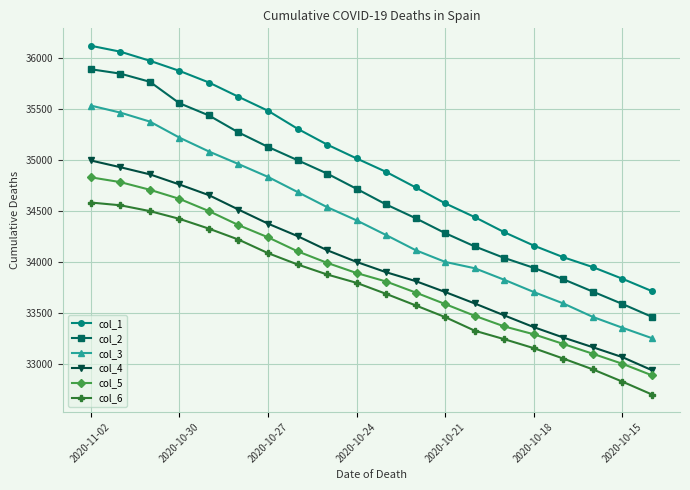

Reading right to left, list all the values displayed in this chart.

col_1: 33713	33834	33948	34045	34159	34290	34438	34573	34729	34881	35013	35149	35304	35480	35617	35757	35871	35970	36059	36117
col_2: 33461	33587	33708	33829	33941	34038	34151	34281	34427	34562	34715	34865	34996	35126	35268	35434	35554	35764	35844	35887
col_3: 33252	33354	33460	33592	33704	33824	33937	33999	34114	34262	34406	34536	34684	34832	34958	35081	35217	35374	35462	35531
col_4: 32938	33066	33163	33258	33360	33475	33592	33704	33811	33898	33999	34114	34252	34374	34512	34653	34758	34857	34927	34993
col_5: 32888	33001	33099	33195	33290	33367	33471	33586	33699	33807	33890	33990	34103	34240	34360	34497	34617	34706	34781	34828
col_6: 32700	32826	32946	33052	33154	33242	33325	33458	33573	33686	33794	33876	33974	34085	34218	34325	34421	34497	34554	34581